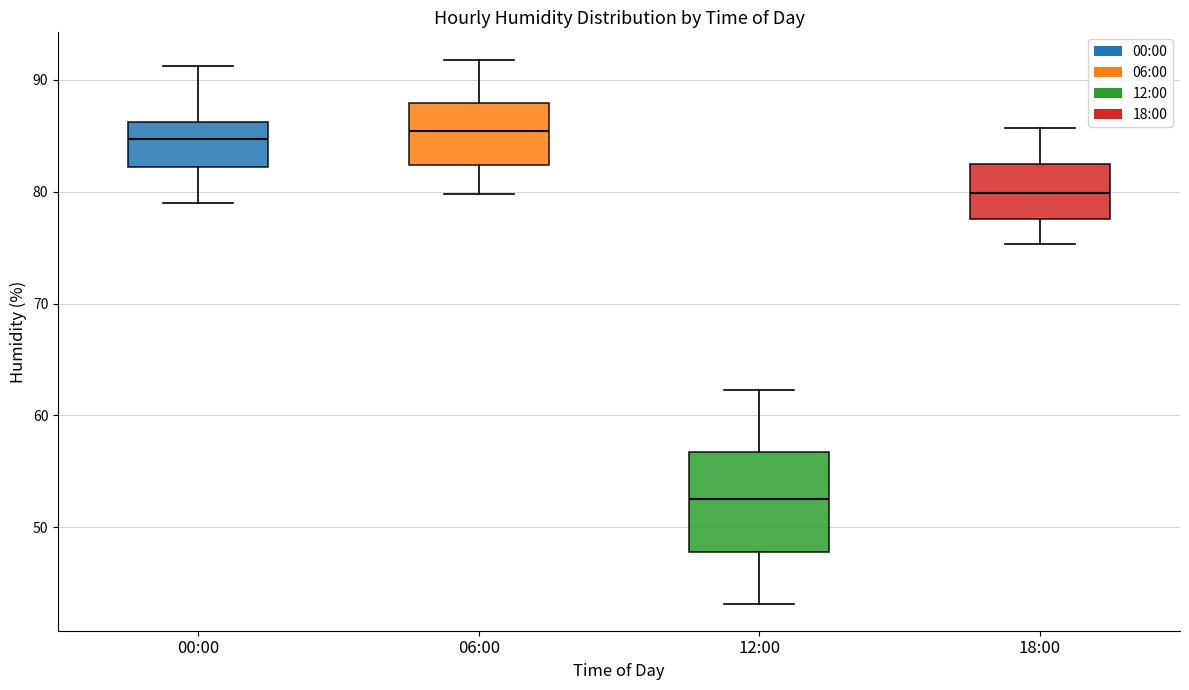

Reading left to right, transcribe this box plot: for each box, give where its median line is, the range the box spans, and where its two whiskers end, as read against the y-axis. The values are not printed on the chart, so give them approximately, as read against the axis.

00:00: median 85, box 82 to 86, whiskers 79 to 91
06:00: median 85, box 82 to 88, whiskers 80 to 92
12:00: median 53, box 48 to 57, whiskers 43 to 62
18:00: median 80, box 78 to 82, whiskers 75 to 86